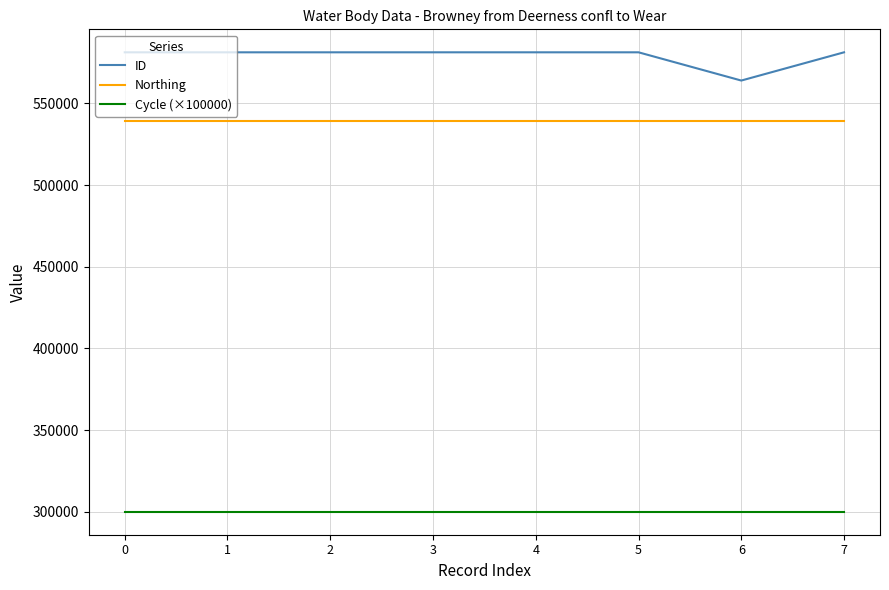

True or false: ID and Cycle (×100000) intersect in this chart.

False